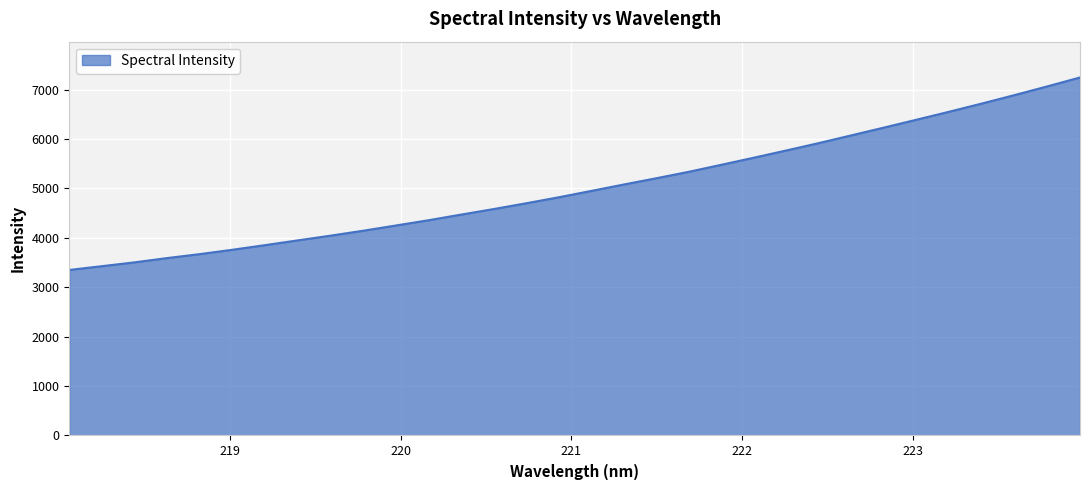

True or false: the data has more than 0 interior local peaks.

False